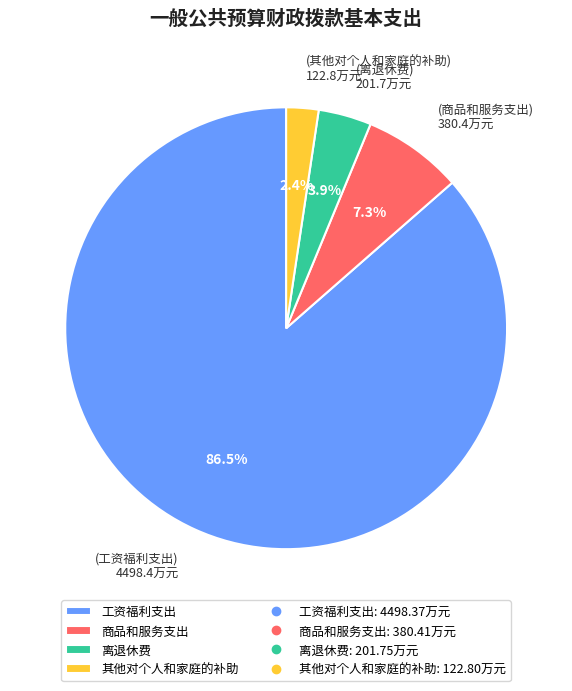

Is there a majority slice in this chart?

Yes